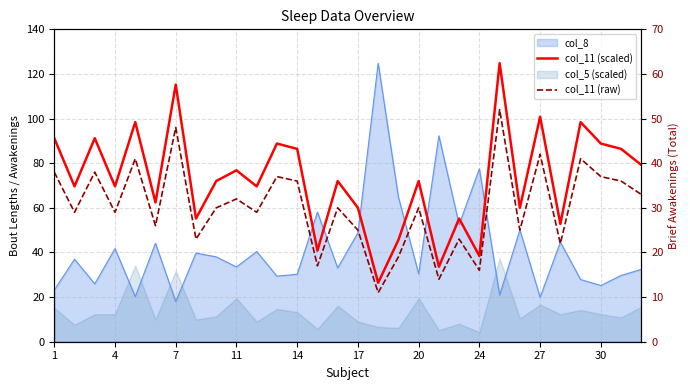

The value of col_11 (scaled) at 23 is 86.1. True or false?

False